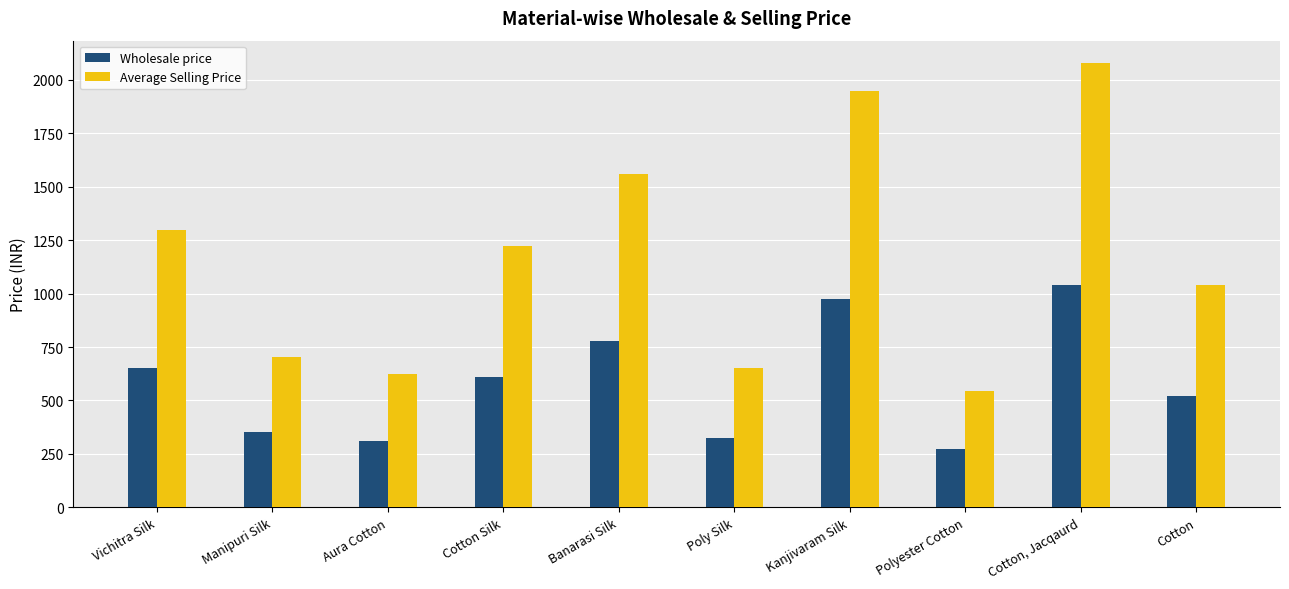

The value of Average Selling Price at Cotton, Jacqaurd is 2080. True or false?

True